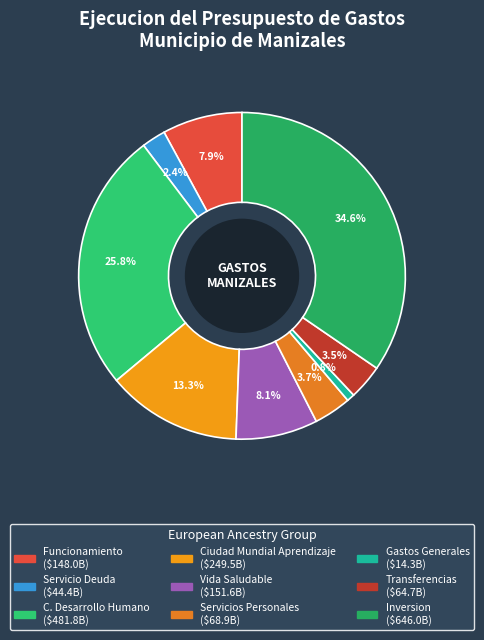

How many slices are in this pie chart?

9